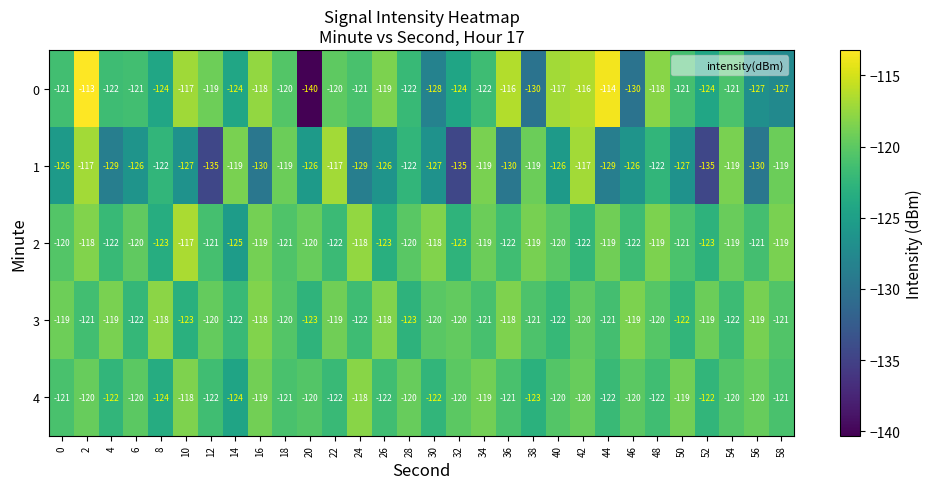

The value of 2 at 36 is -70. True or false?

False